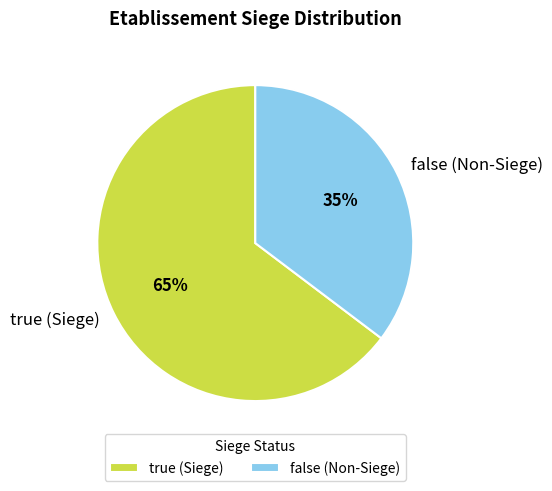

Approximately how many times larger is the value at false compared to true?

0.5